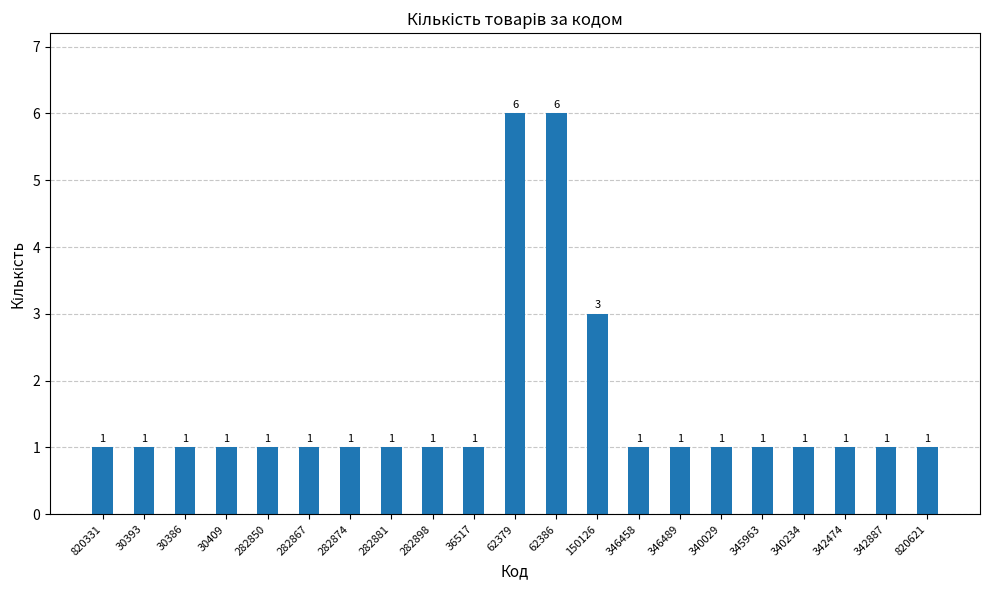

What is the label of the 12th bar from the right?

36517